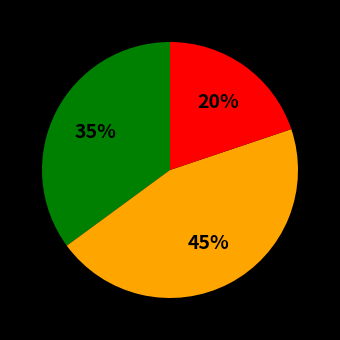

To the nearest percent, what is the average slice percentage?

33%